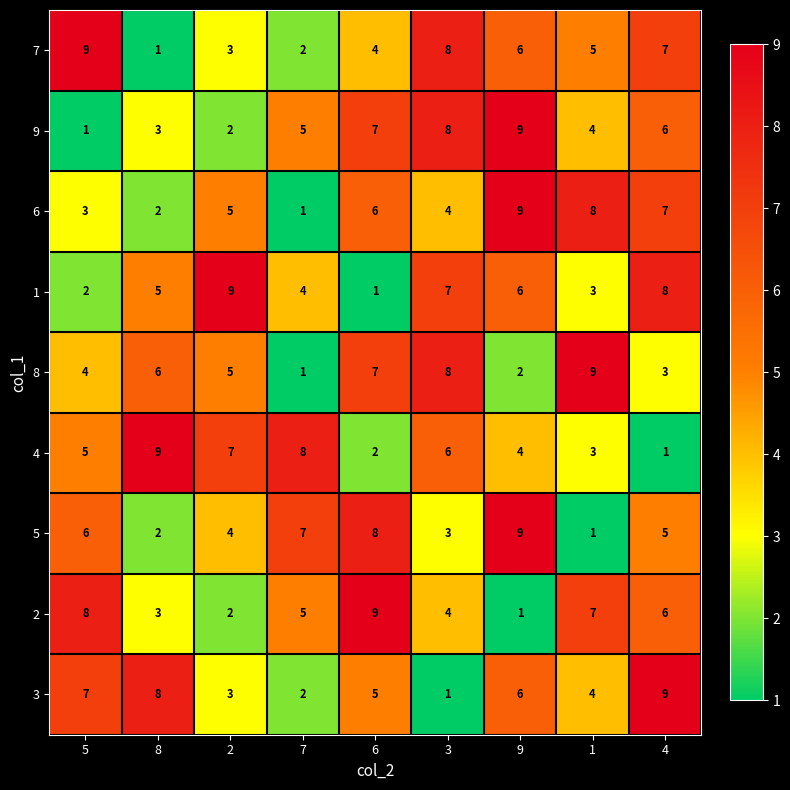

Read the 1 value at 1.

3